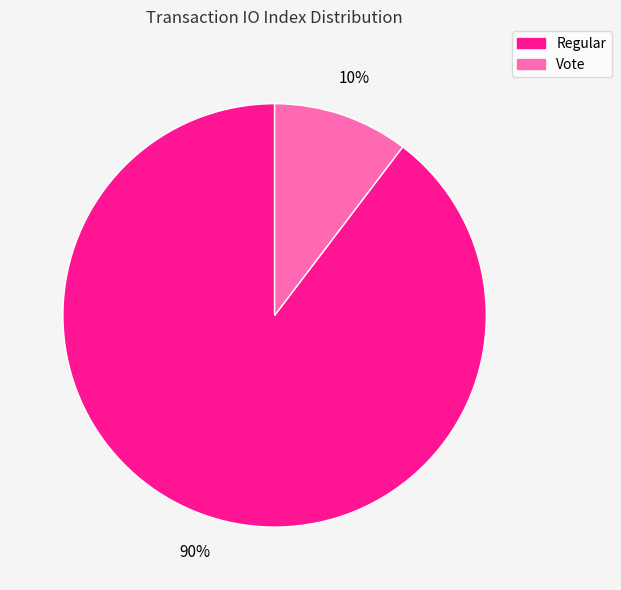

Rank the categories by value from highest to lowest.

Regular, Vote